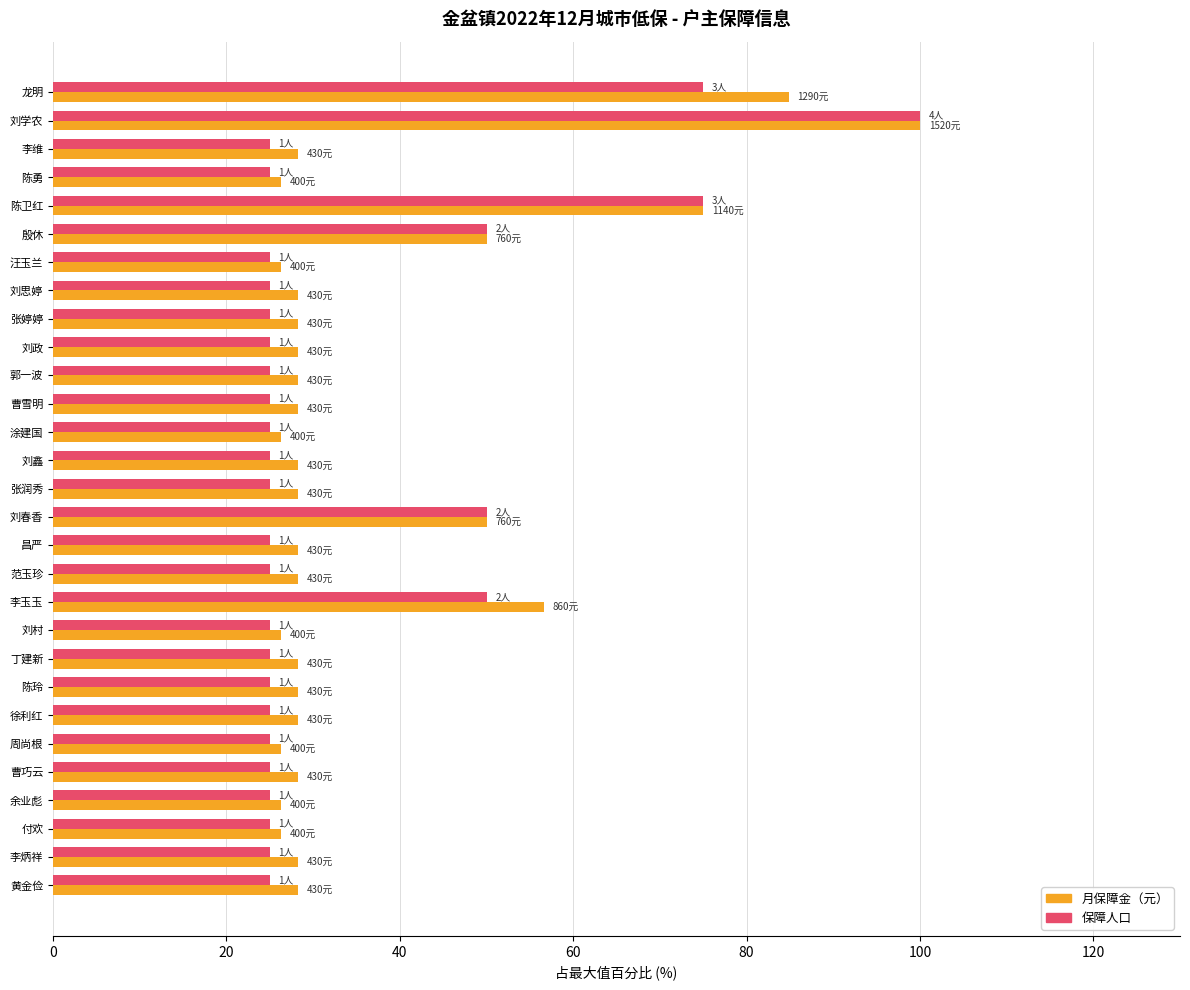

How many data points does each series have?

29